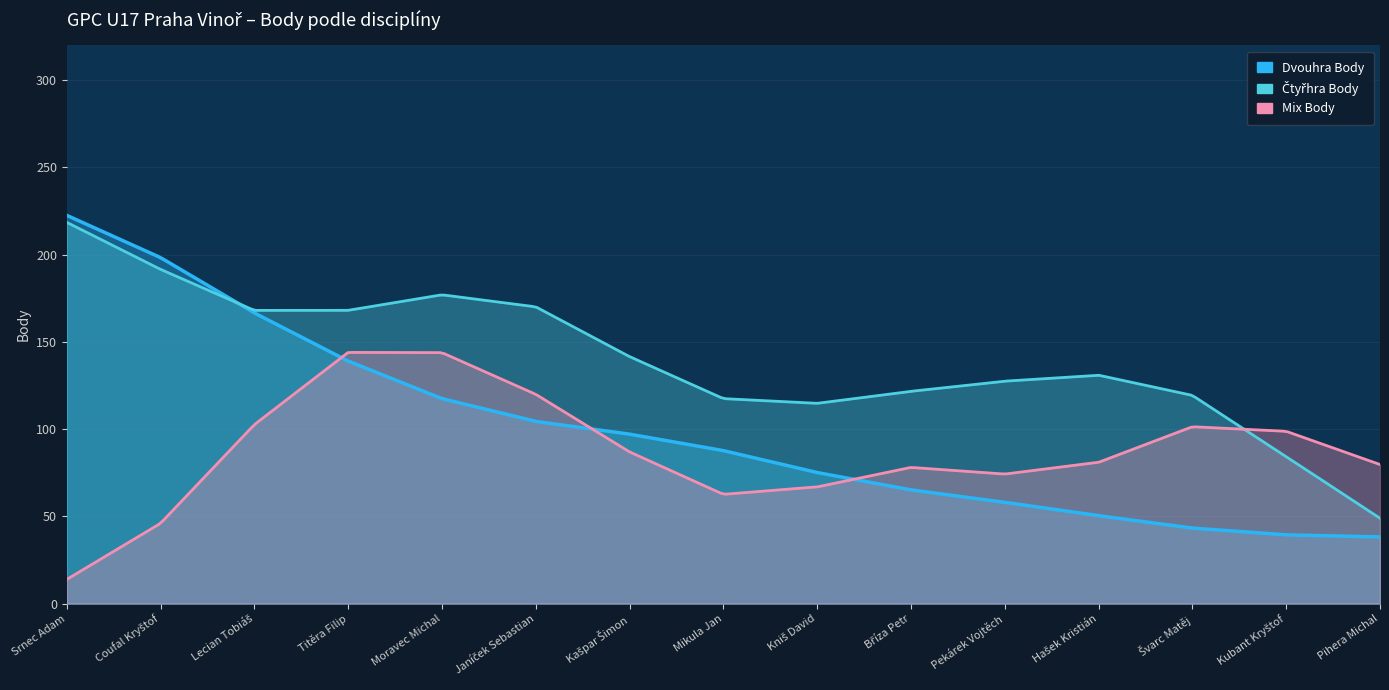

What position from the right is Janíček Sebastian?

10